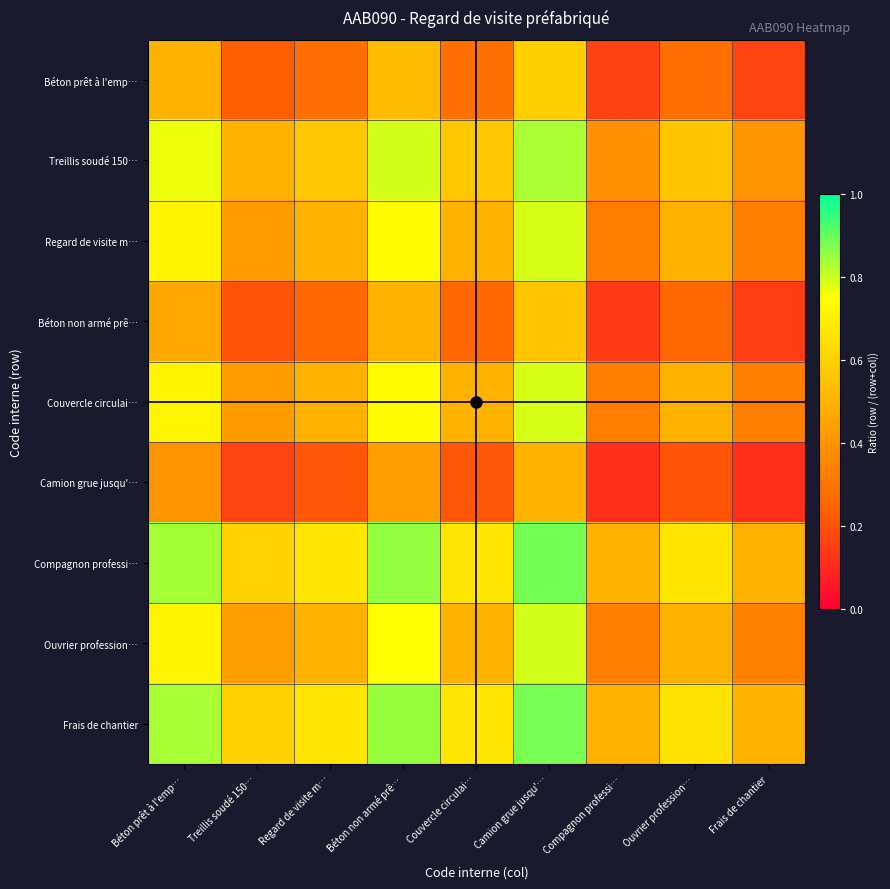

What is the total value across all series at Béton non armé prê…?

6.2